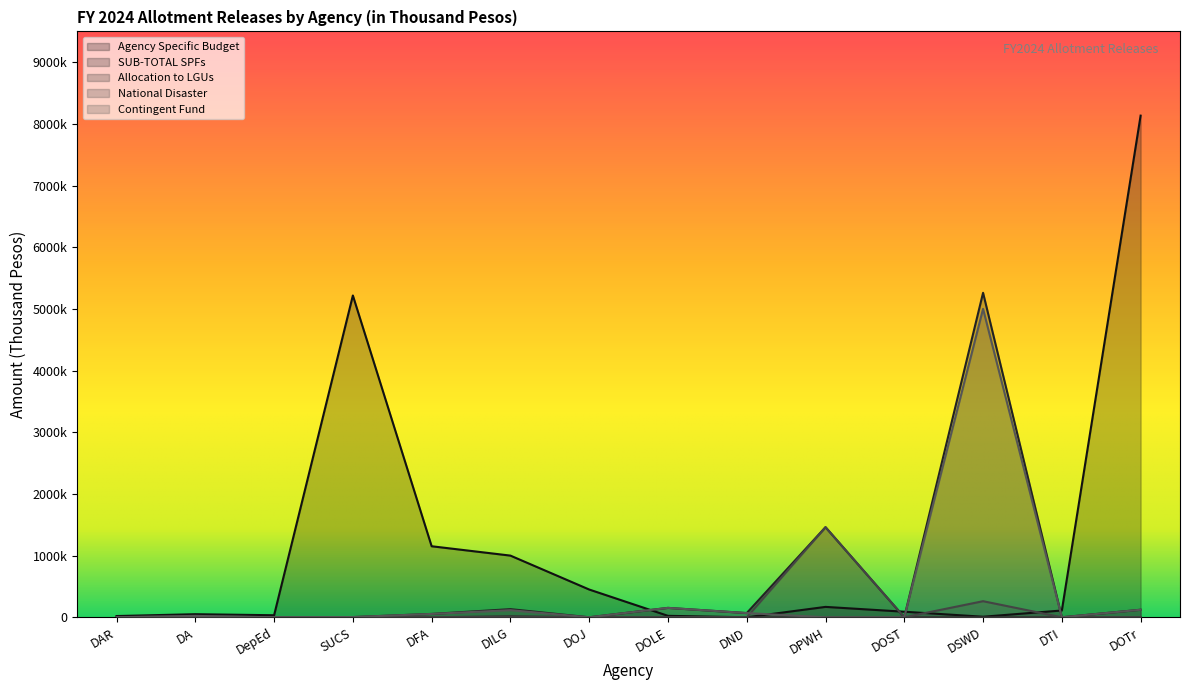

Between DepEd and DSWD, which series saw the biggest shift?

SUB-TOTAL SPFs